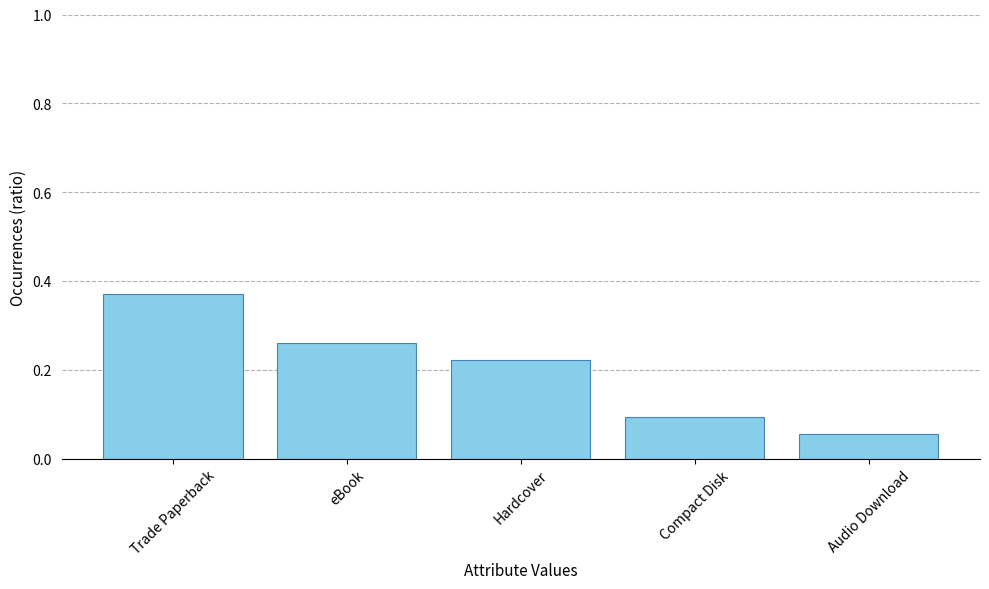

What is the label of the 1st bar from the right?

Audio Download